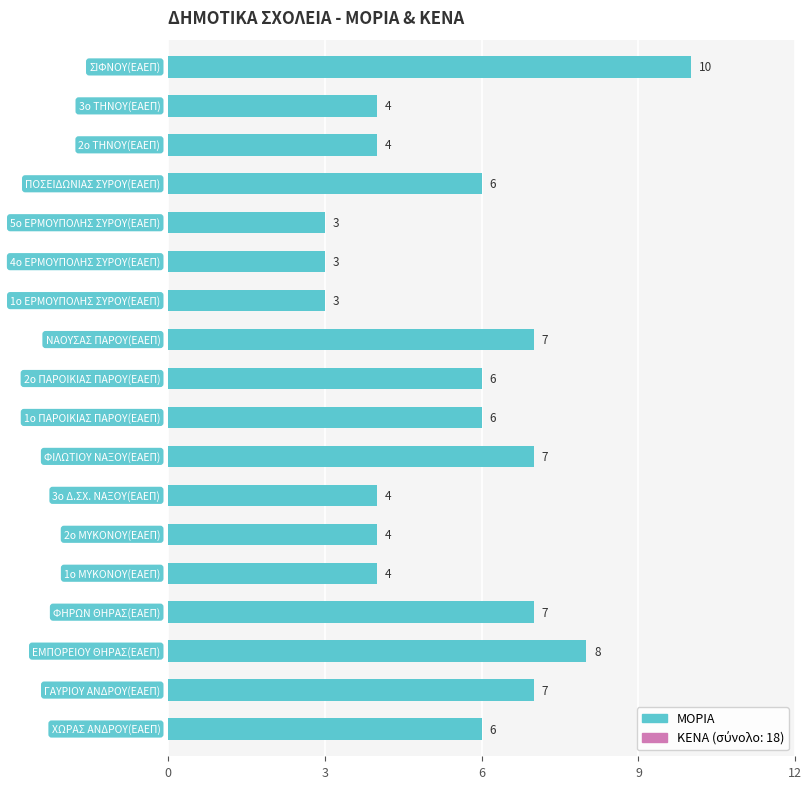

What is the minimum value shown in the chart?

3